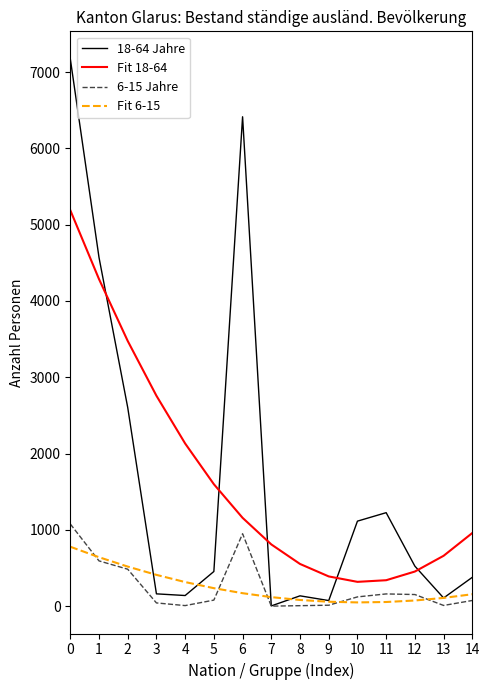

Count the number of categories in the chart.

15